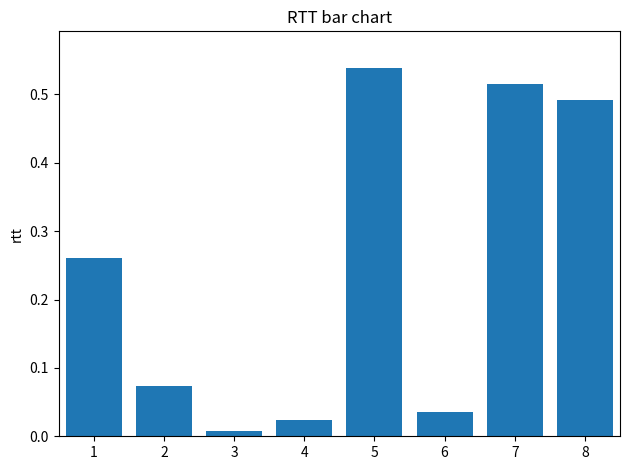

What is the sum of the values at 2 and 8?

0.6